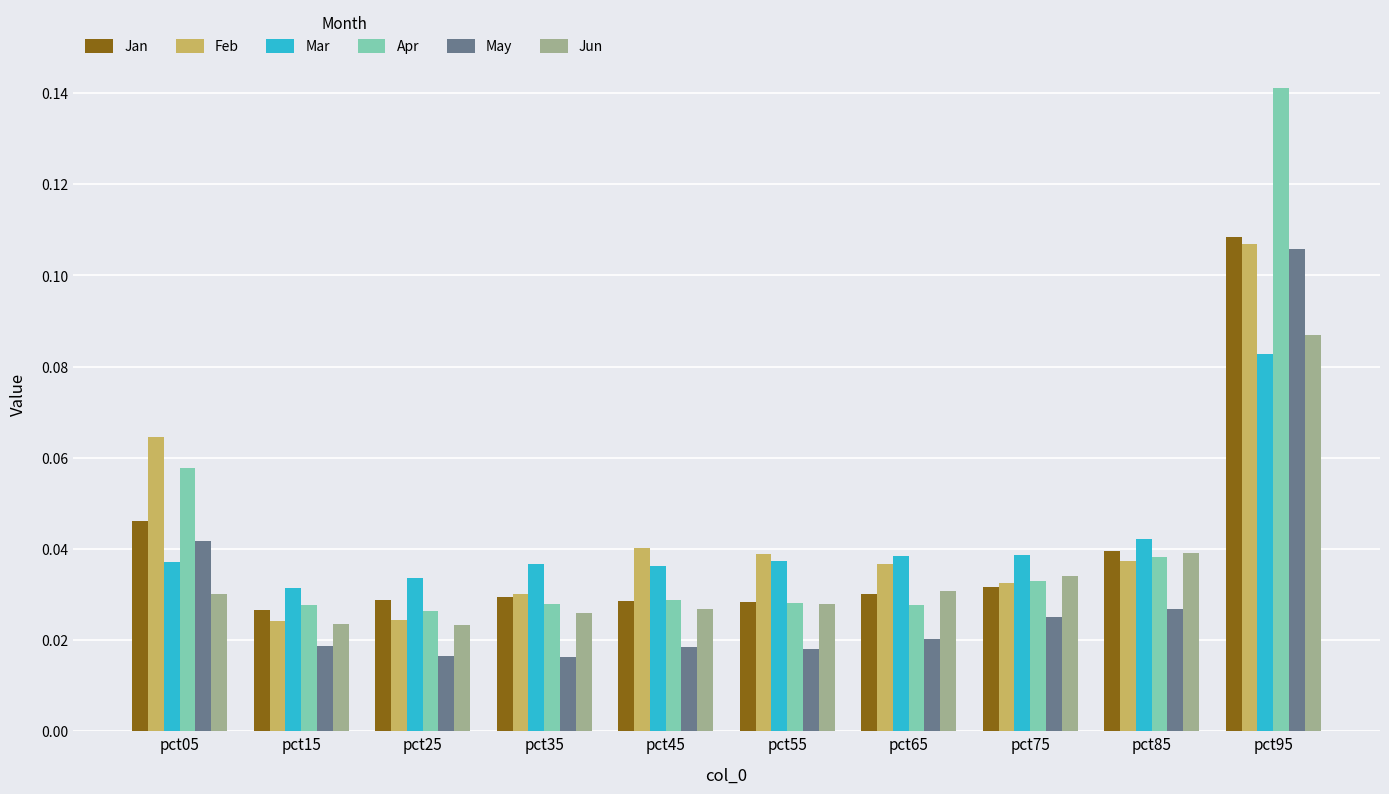

What are all the series names shown in the legend?

Jan, Feb, Mar, Apr, May, Jun